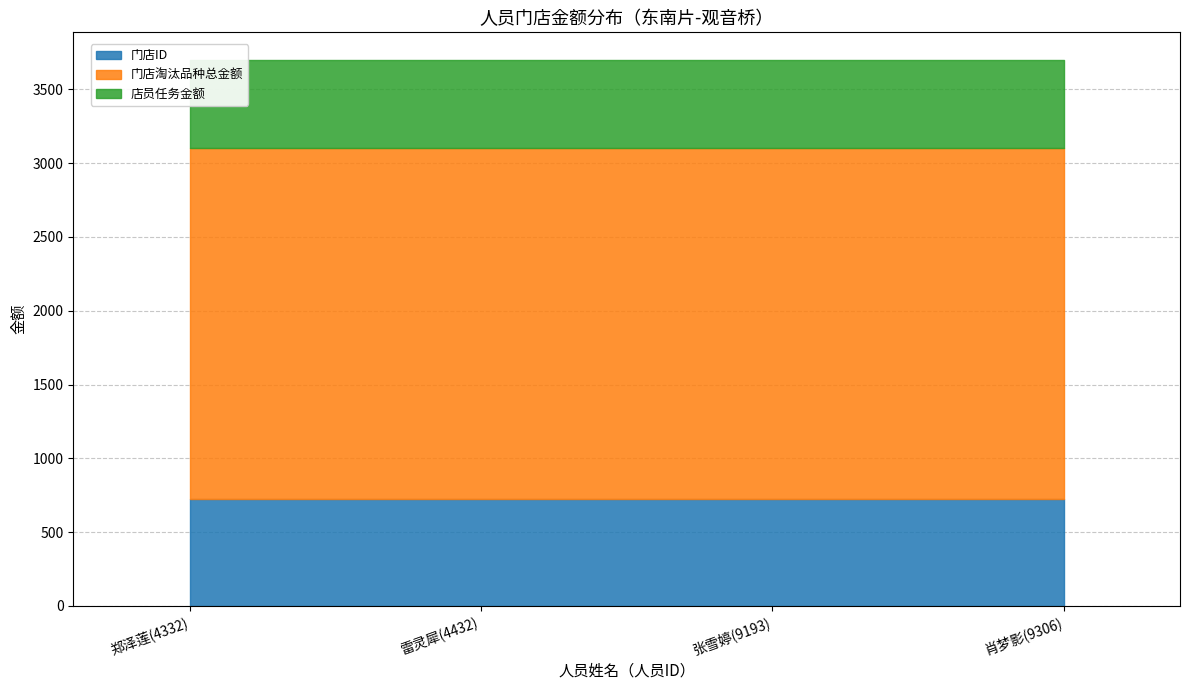

At which label is 店员任务金额 closest to 595?

郑泽莲(4332)